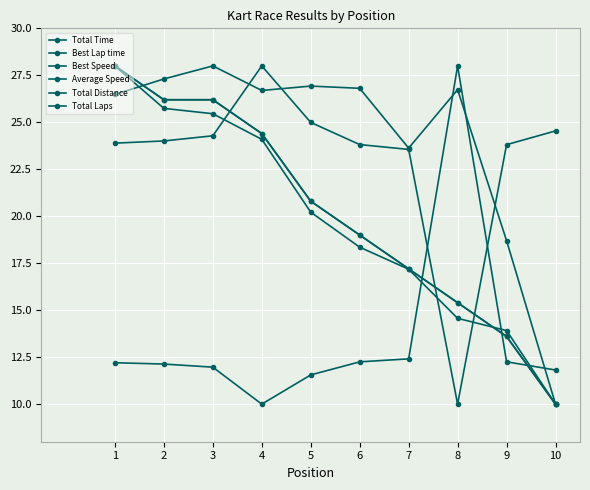

Does the chart have visible grid lines?

Yes